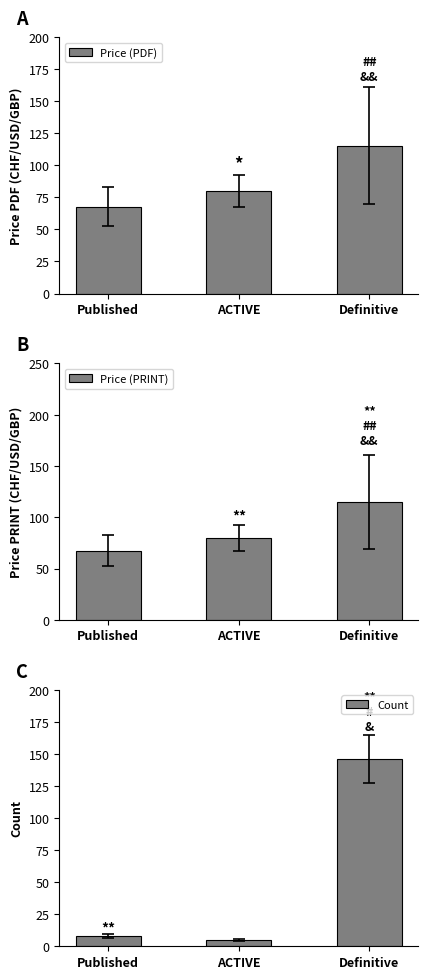

What is the approximate value of Price (PDF) at ACTIVE?

80.0